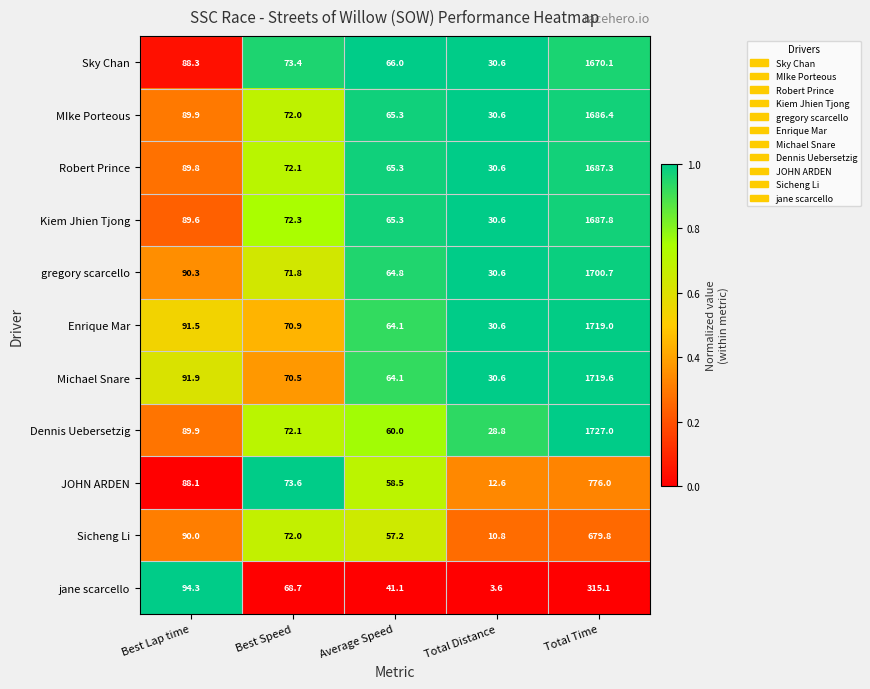

At which category is the sum across all series the highest?

Total Time